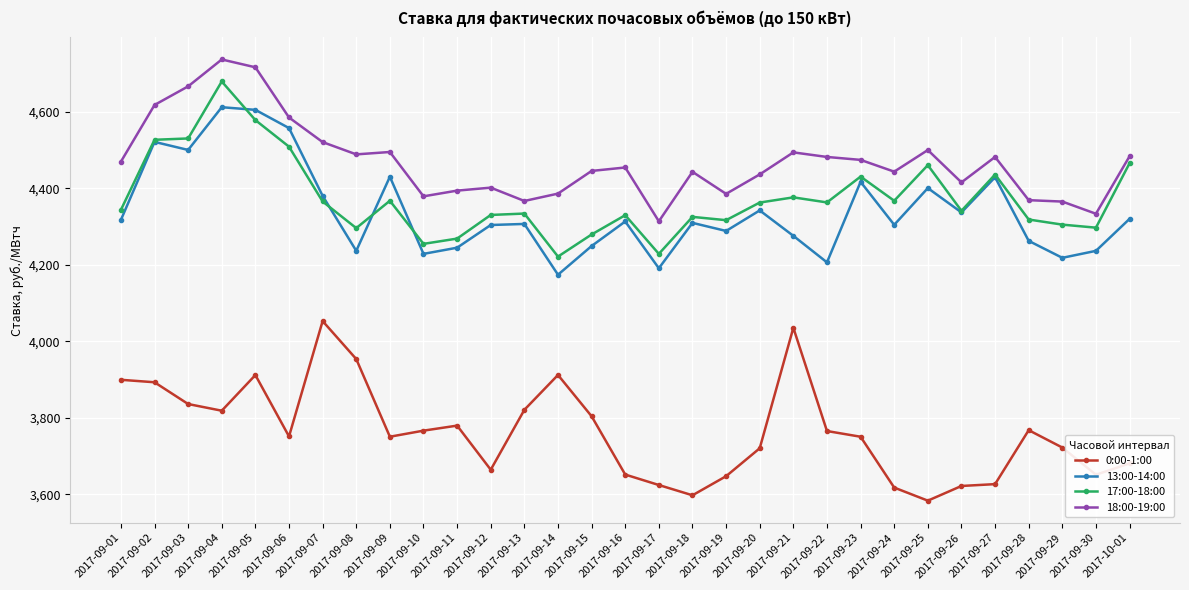

What is the difference between the maximum and minimum values in the 17:00-18:00 series?

457.6